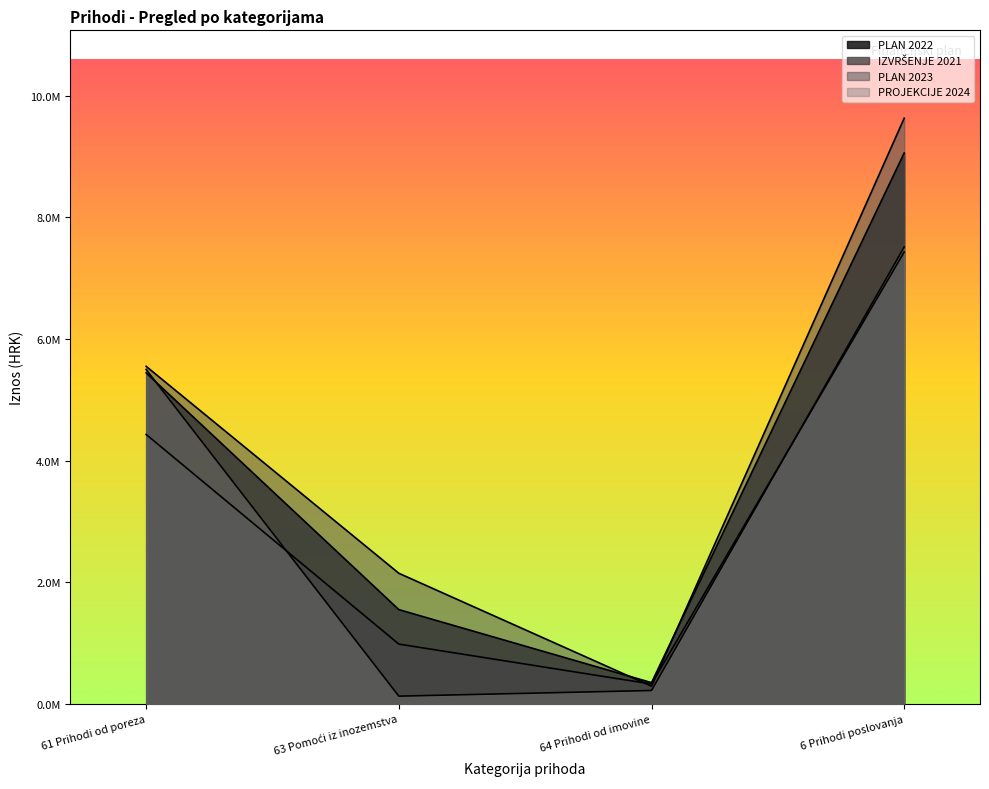

At which category is the sum across all series the highest?

6 Prihodi poslovanja